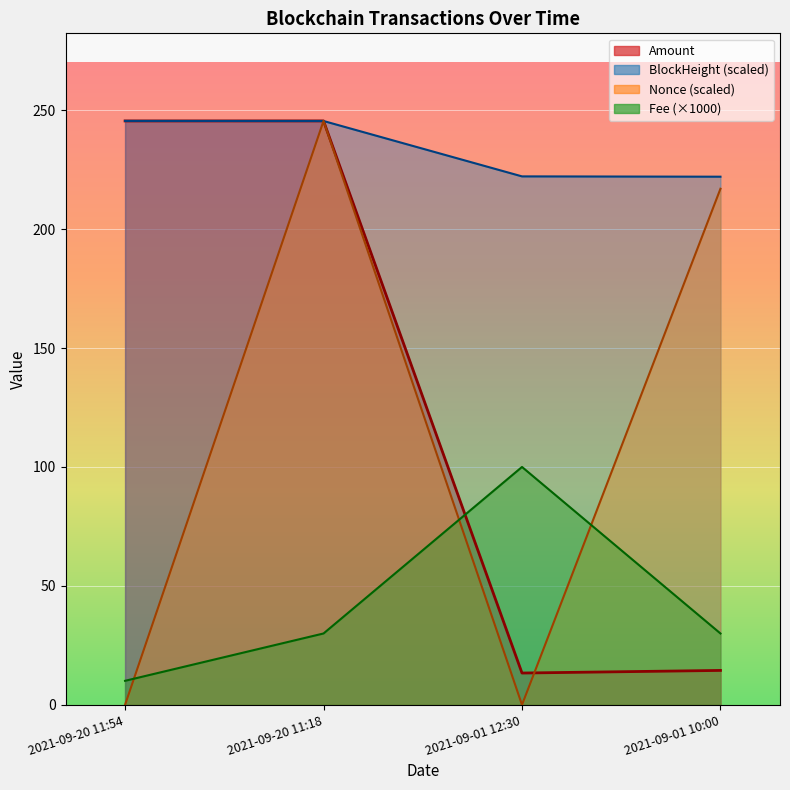

In Amount, how many points are higher than both neighbors (excluding endpoints)?

1